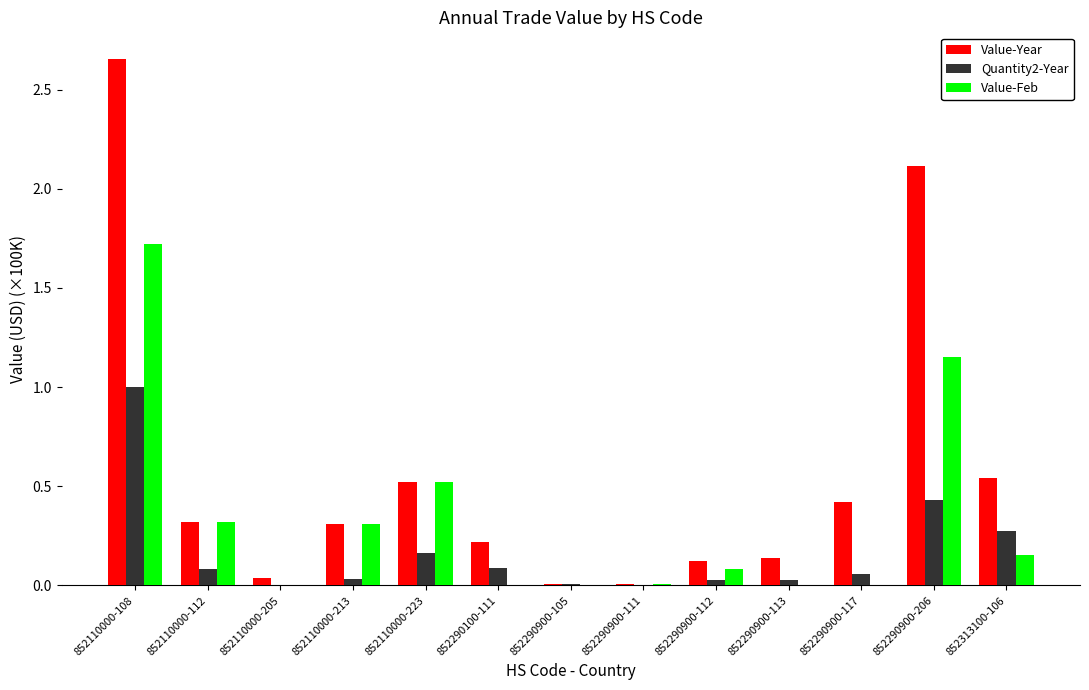

The Value-Year series shows 0.2 at 852110000-223. True or false?

False